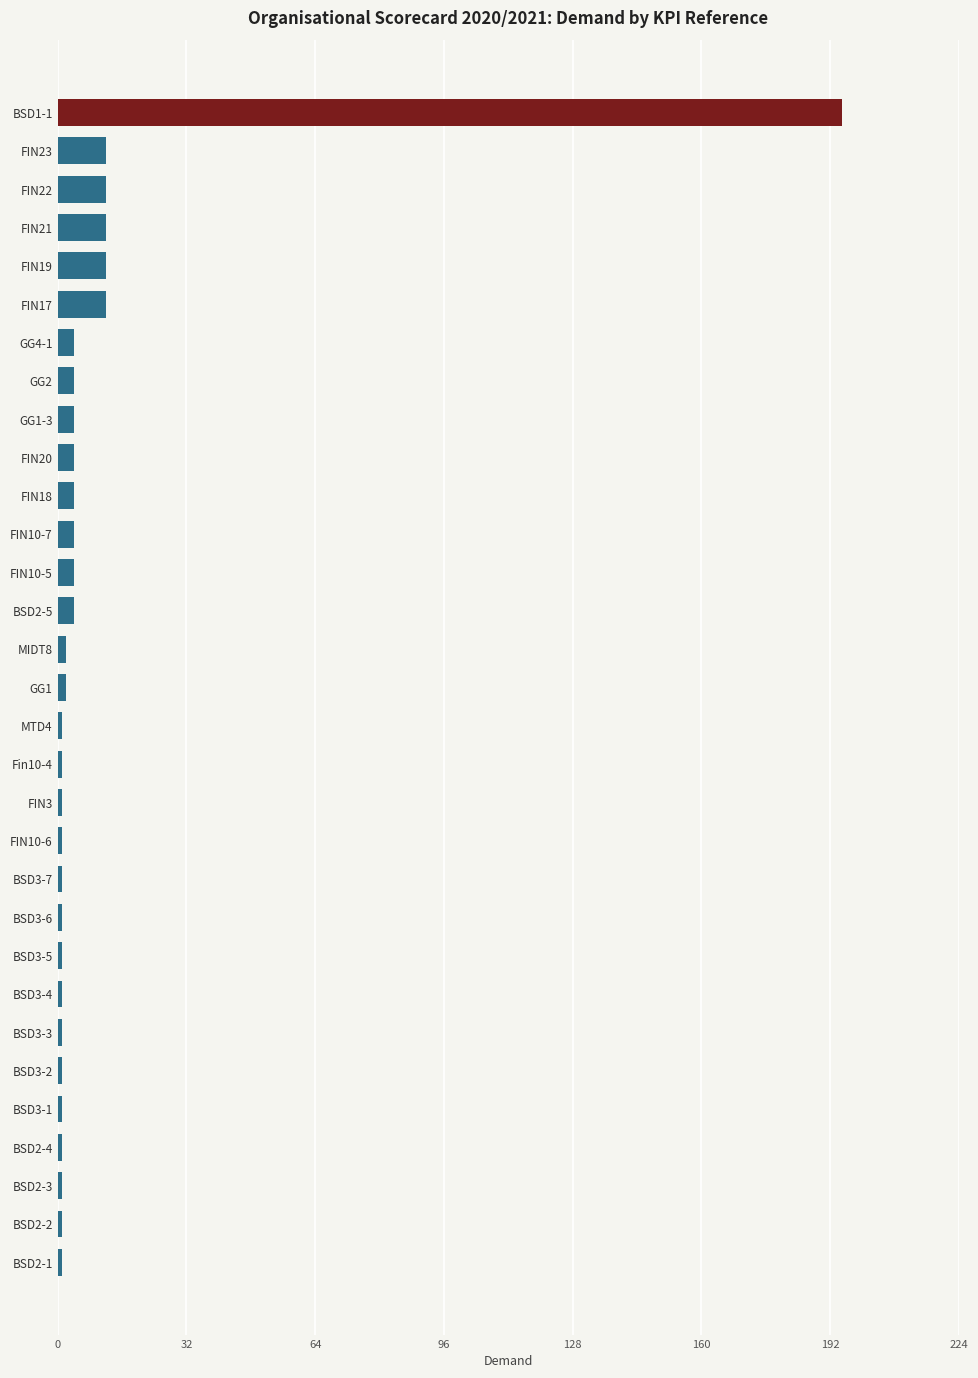

What is the difference between the maximum and second lowest values?

194